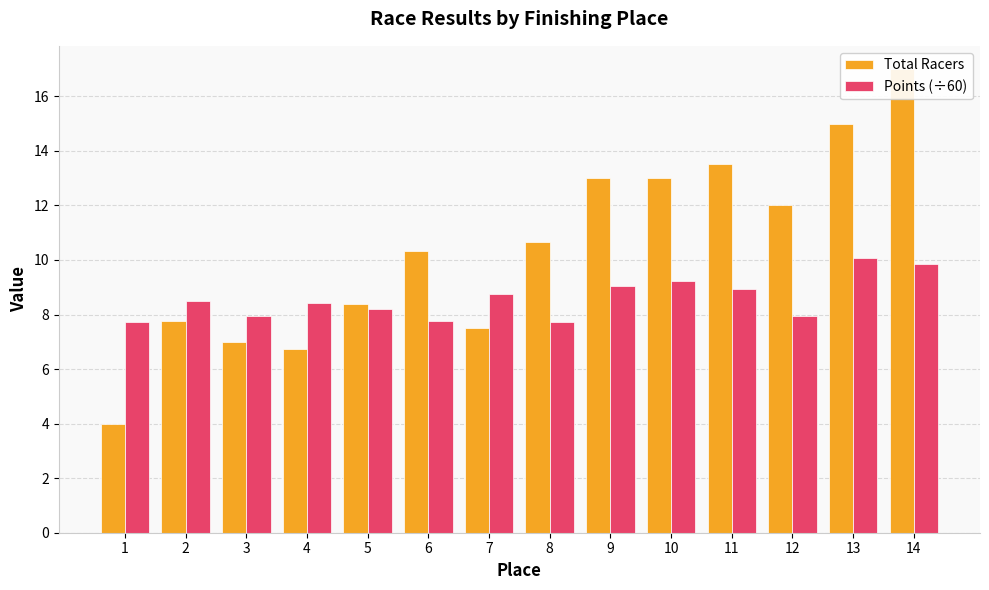

Which series has the largest range (max minus min)?

Total Racers